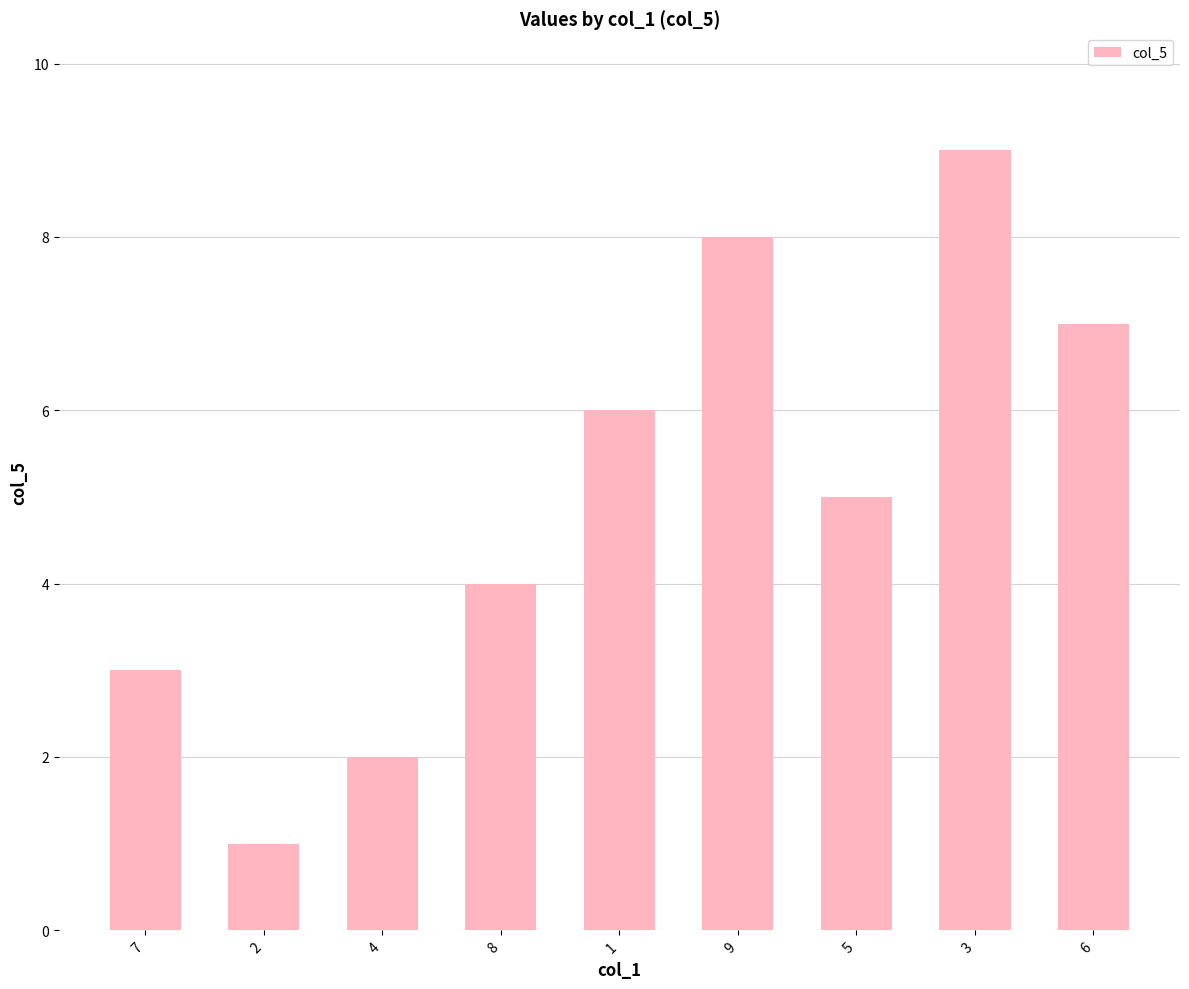

What is the ratio of the value at 5 to the value at 3?

0.6